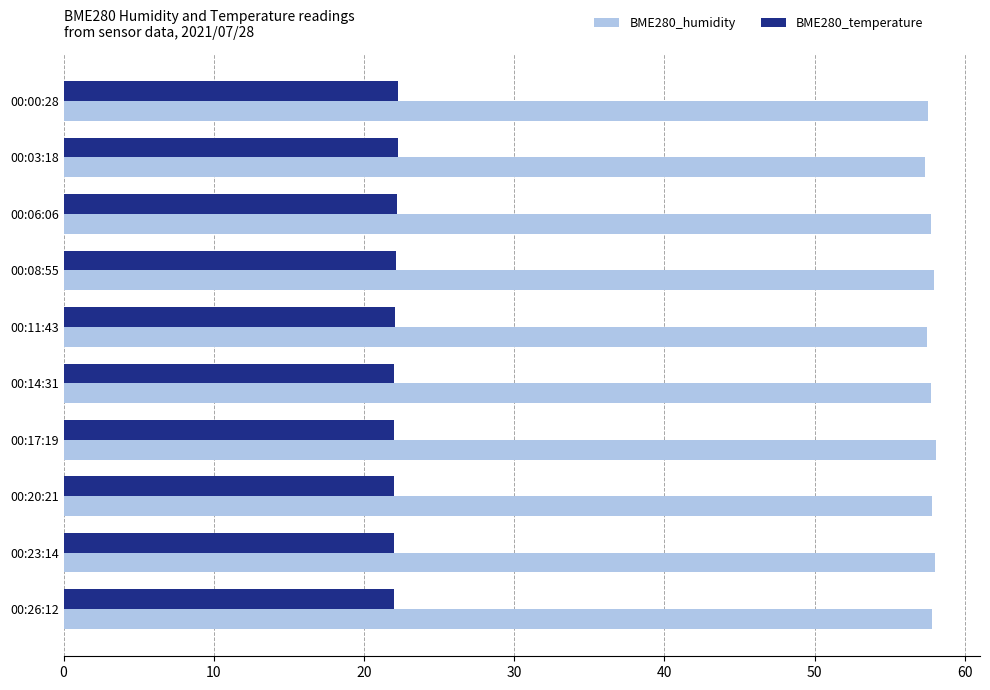

Count the number of categories in the chart.

10